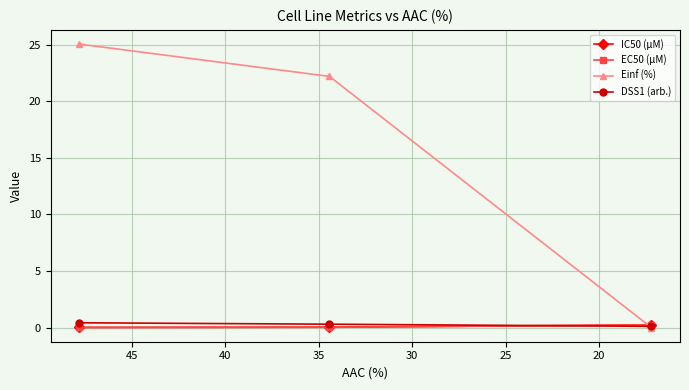

Reading left to right, what are all the values shown in this chart?

IC50 (µM): 0.0	0.0	0.2
EC50 (µM): 0.0	0.0	0.2
Einf (%): 25.1	22.2	0.0
DSS1 (arb.): 0.4	0.3	0.1